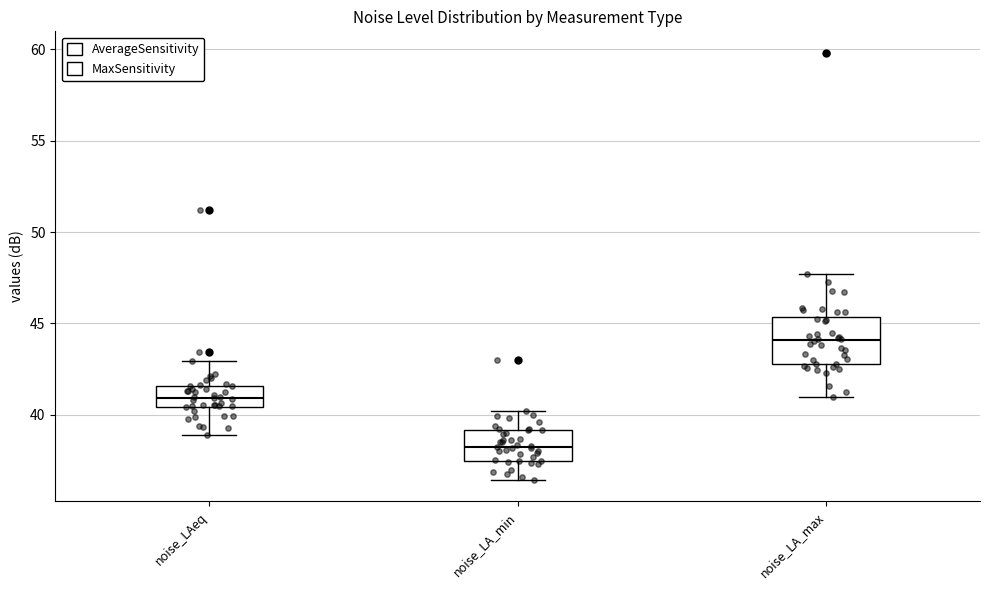

Which box is the tallest, from its lower edge to its upper edge?

noise_LA_max